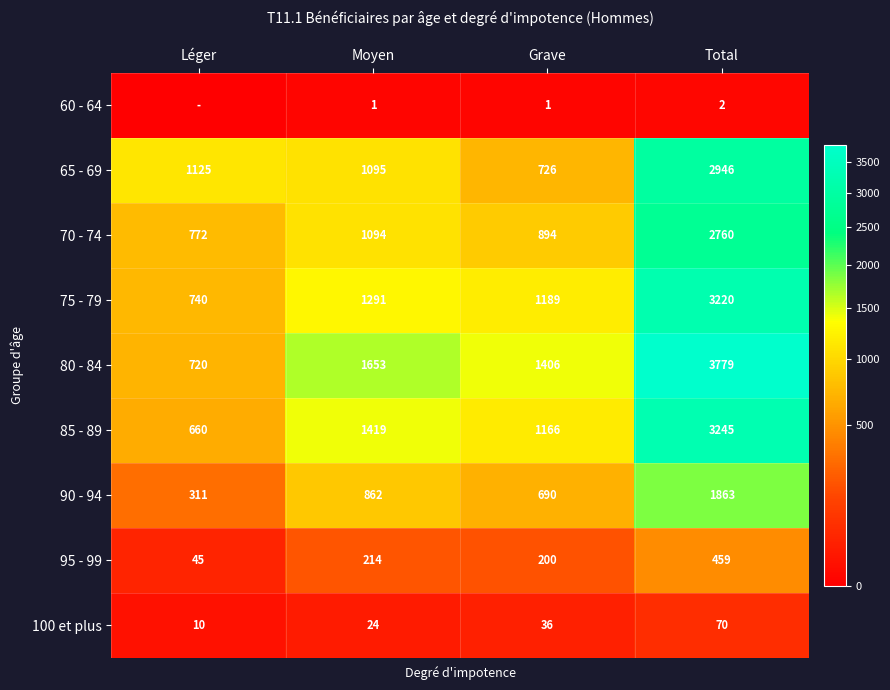

What is the total value across all series at Grave?

6308